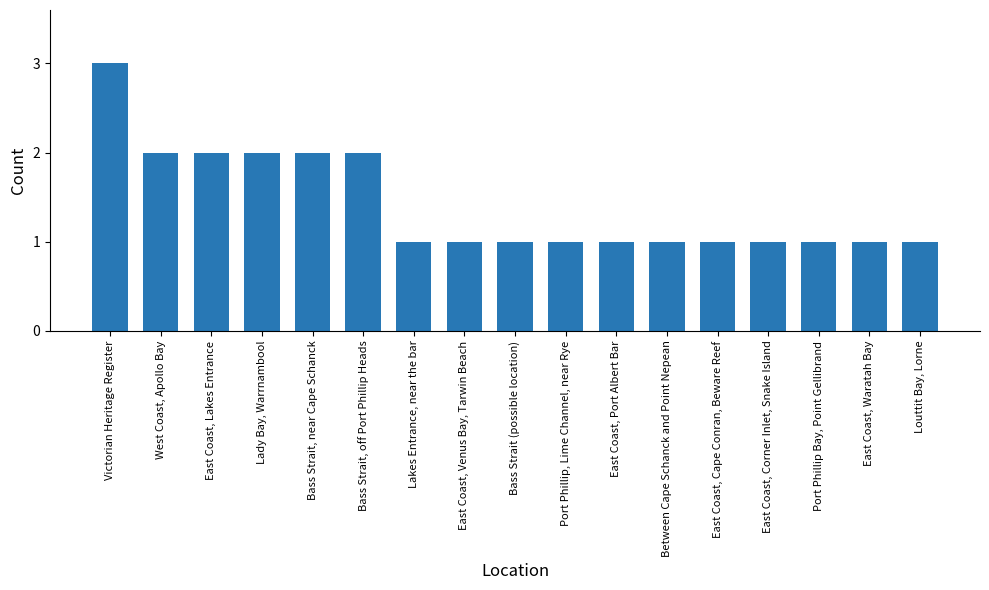

Count the number of data series in this chart.

1